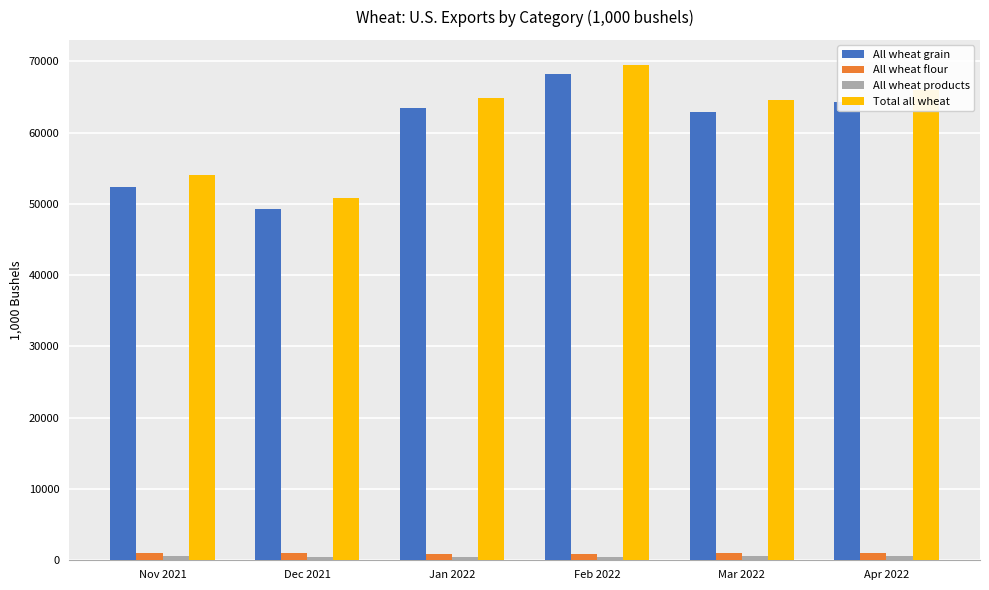

At which category is the sum across all series the highest?

Feb 2022